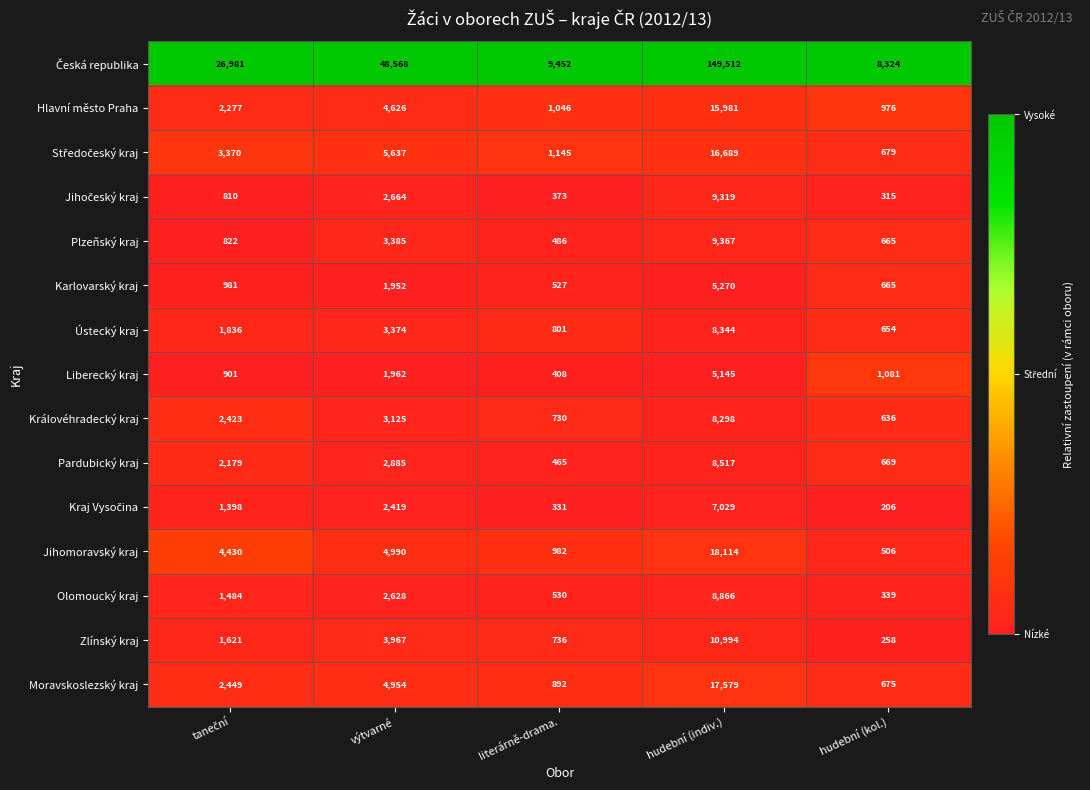

What is the total value across all series at hudební (indiv.)?

299024